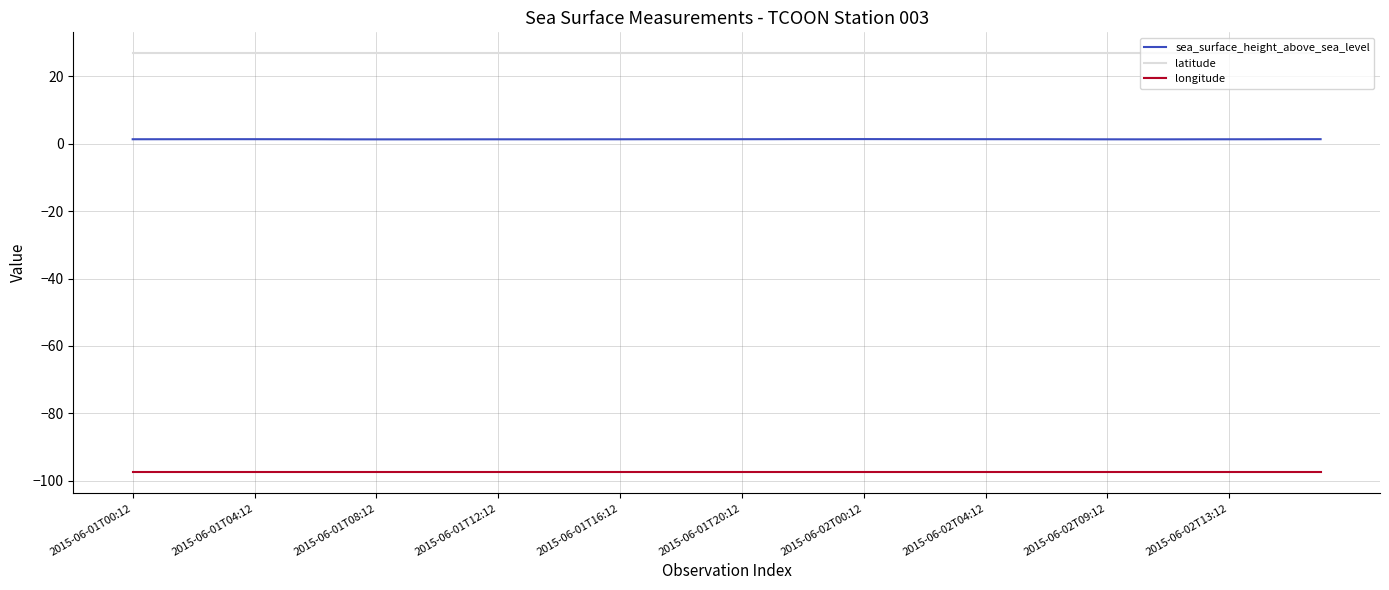

True or false: longitude and latitude intersect in this chart.

False